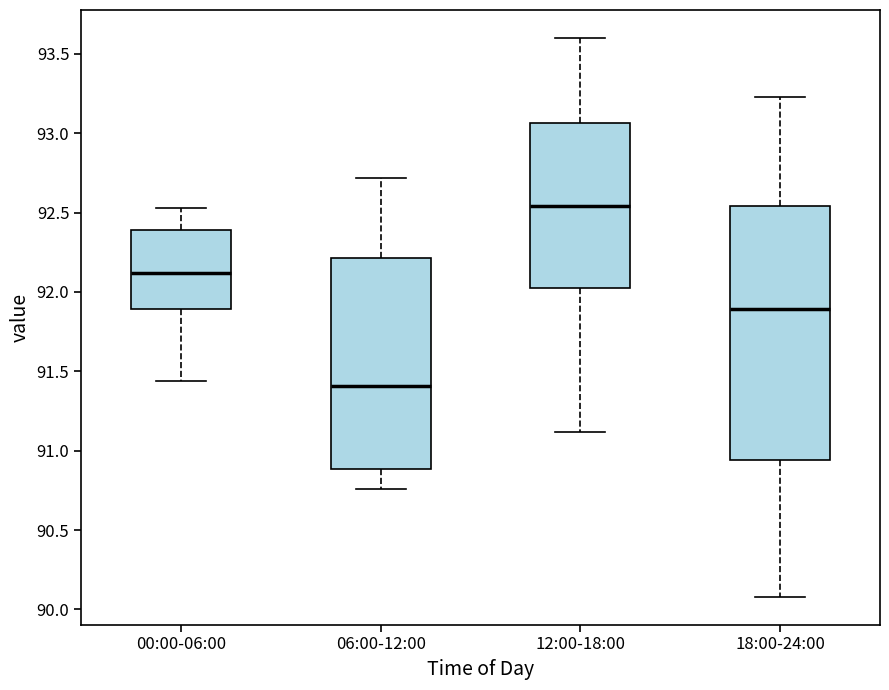

Where is the upper edge of the box for 06:00-12:00 on the y-axis? The values are not printed on the chart, so give them approximately, as read against the axis.

92.20